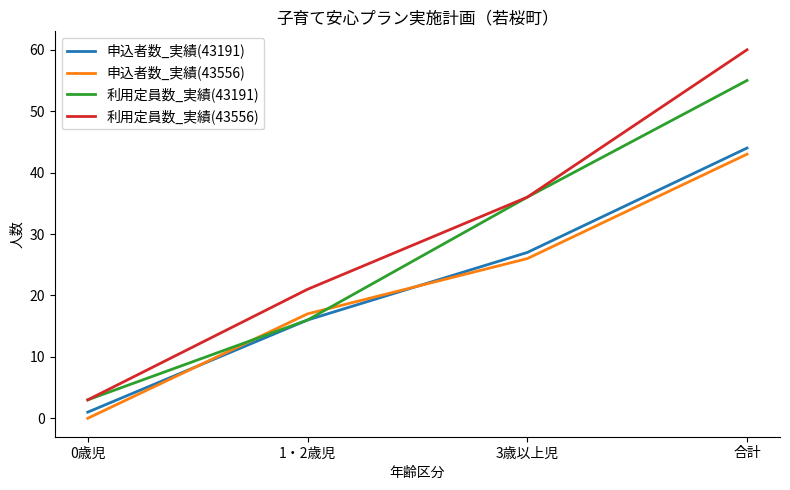

How many times do 利用定員数_実績(43191) and 申込者数_実績(43556) cross each other?

2